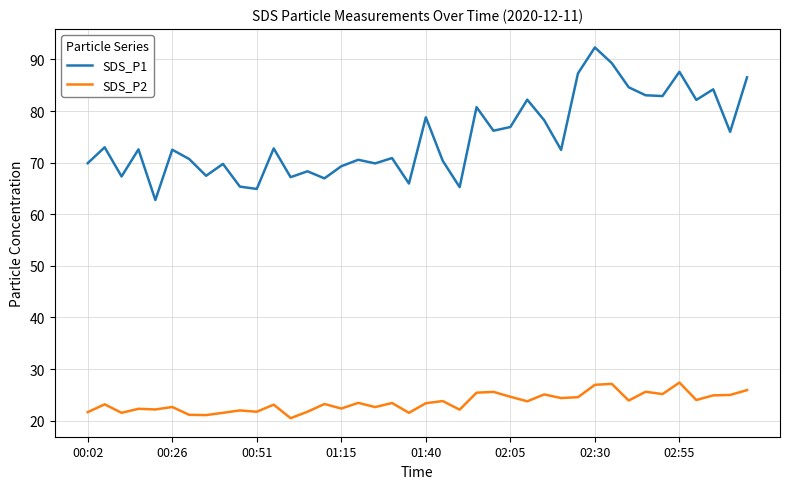

List the series in order of their overall mean, lowest first.

SDS_P2, SDS_P1